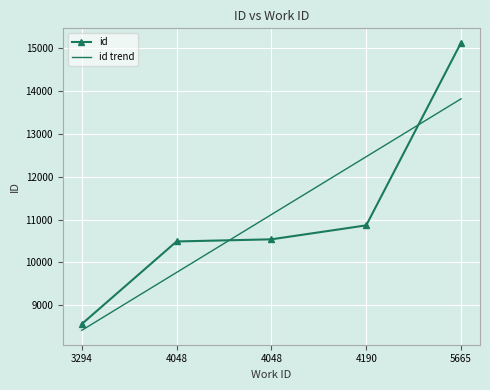

What are all the series names shown in the legend?

id, id trend